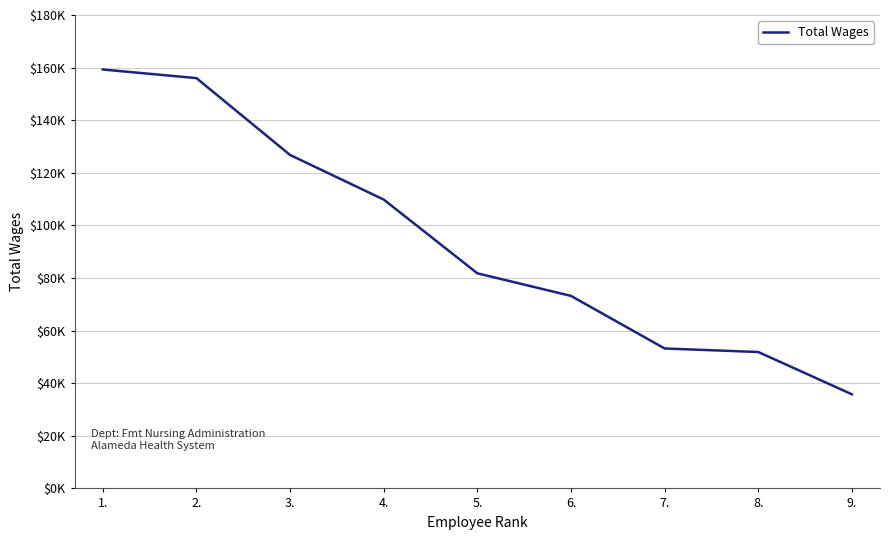

Reading right to left, list all the values displayed in this chart.

9.=35786	8.=51859	7.=53210	6.=73195	5.=81787	4.=109831	3.=126774	2.=155998	1.=159279